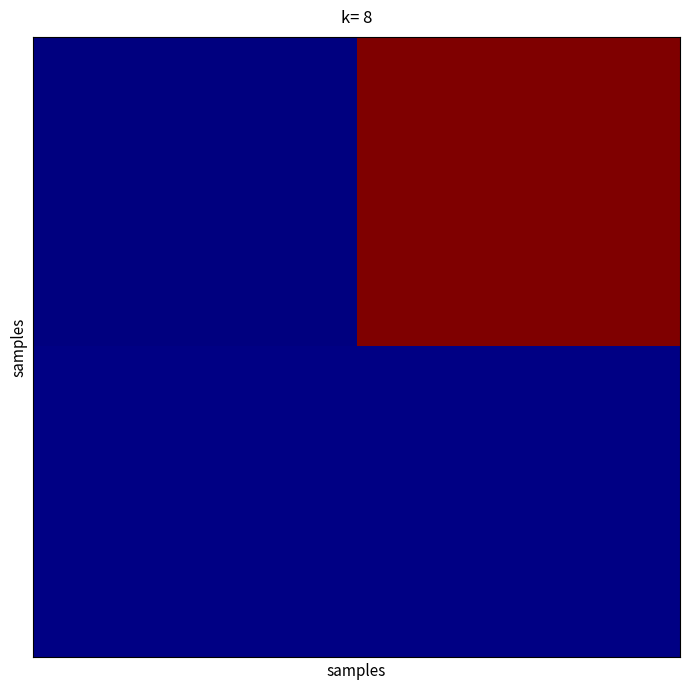

What is the smallest value displayed?

-1